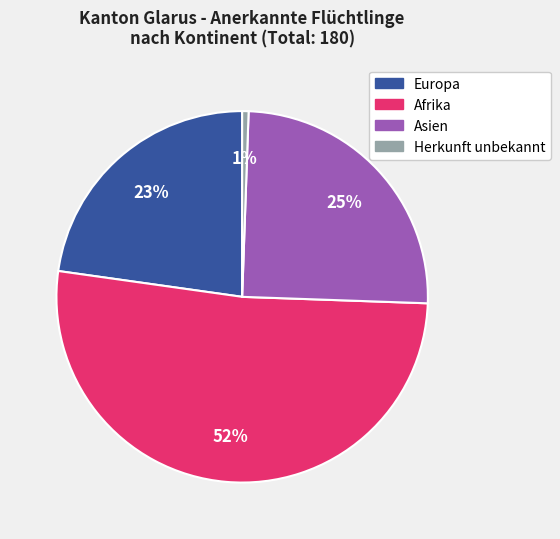

Between Afrika and Herkunft unbekannt, which is larger?

Afrika